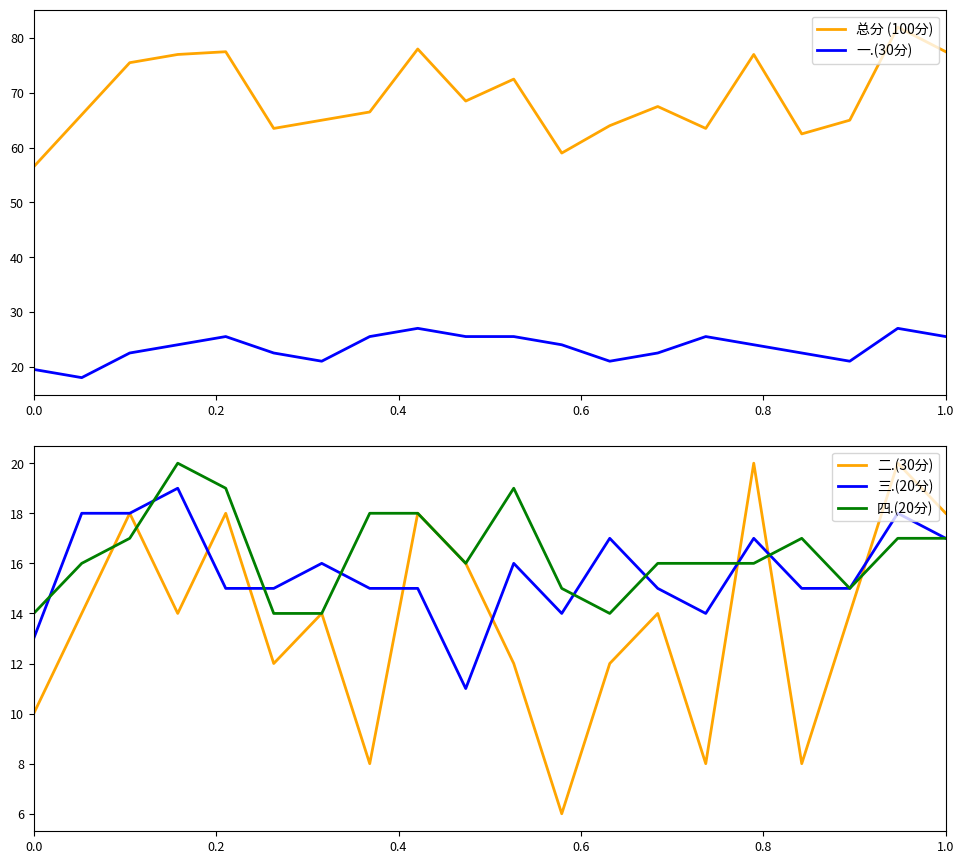

True or false: 总分 (100分) and 一.(30分) intersect in this chart.

False